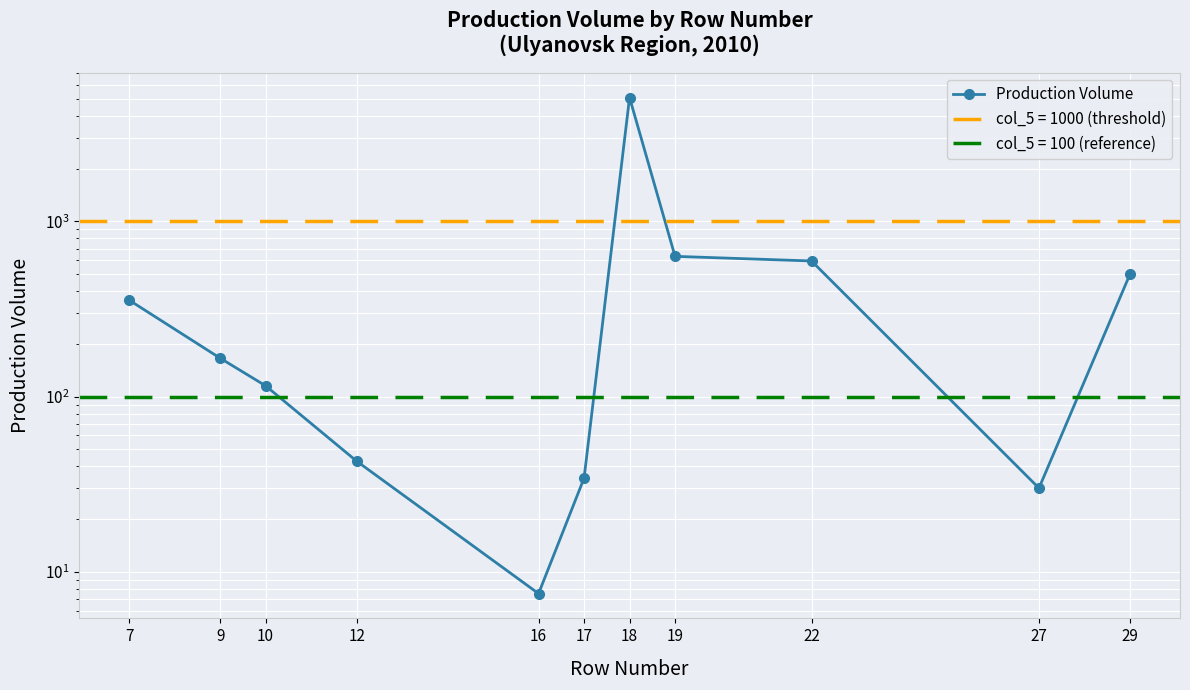

Where is the data nearest to the value 2552?

19